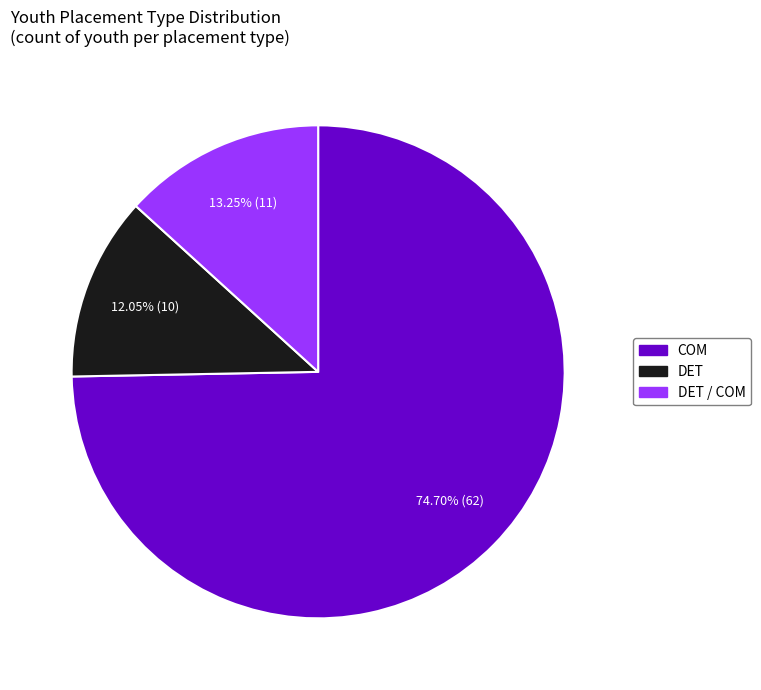

Count the number of slices in the pie.

3